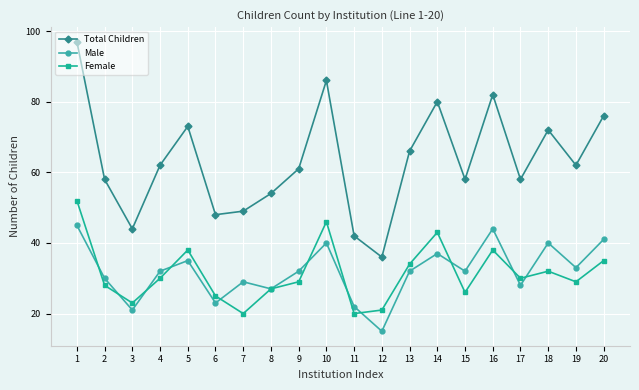

Reading left to right, extract all data points from this chart.

Total Children: 97	58	44	62	73	48	49	54	61	86	42	36	66	80	58	82	58	72	62	76
Male: 45	30	21	32	35	23	29	27	32	40	22	15	32	37	32	44	28	40	33	41
Female: 52	28	23	30	38	25	20	27	29	46	20	21	34	43	26	38	30	32	29	35